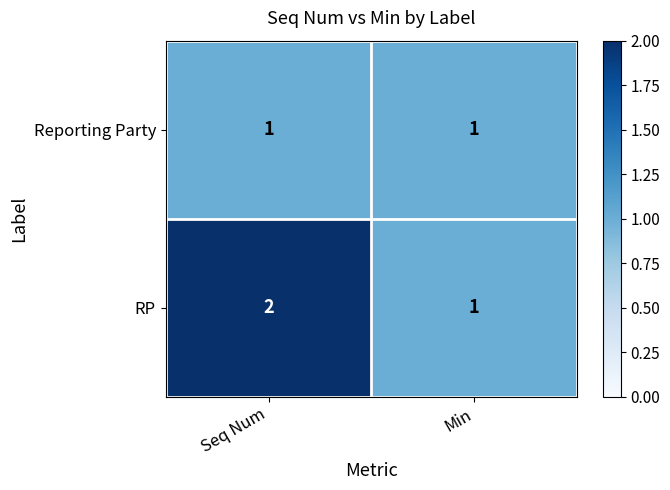

True or false: RP has a value of 2 at Min.

False